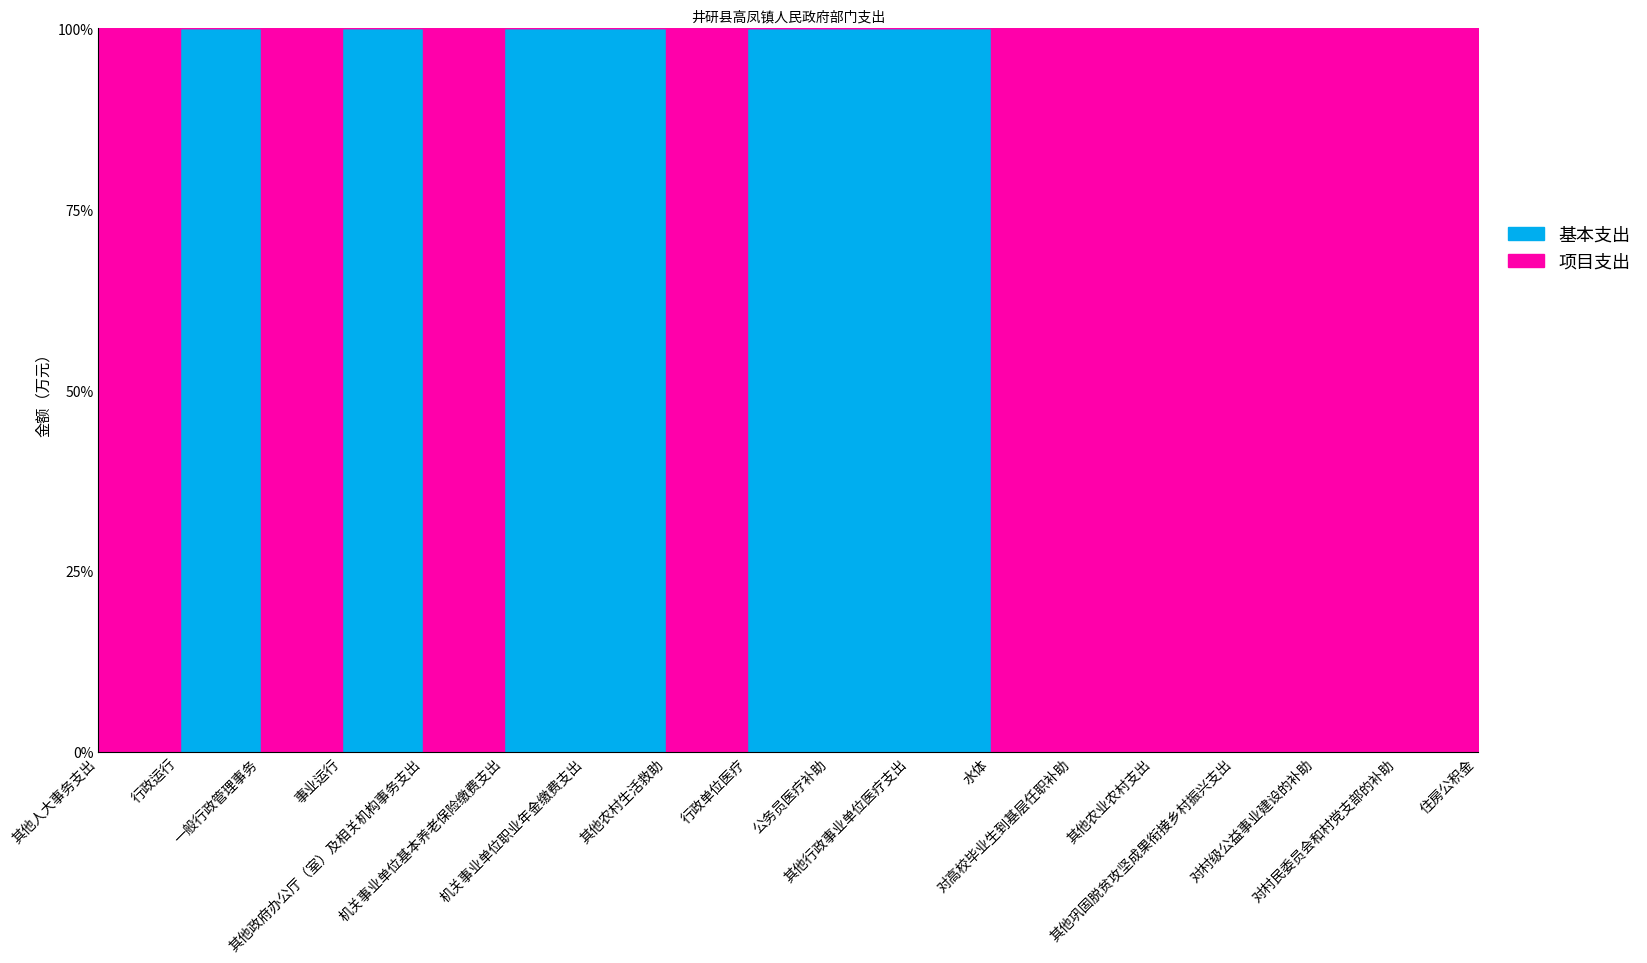

What is the spread (max minus min) of values at 行政运行?

295.2